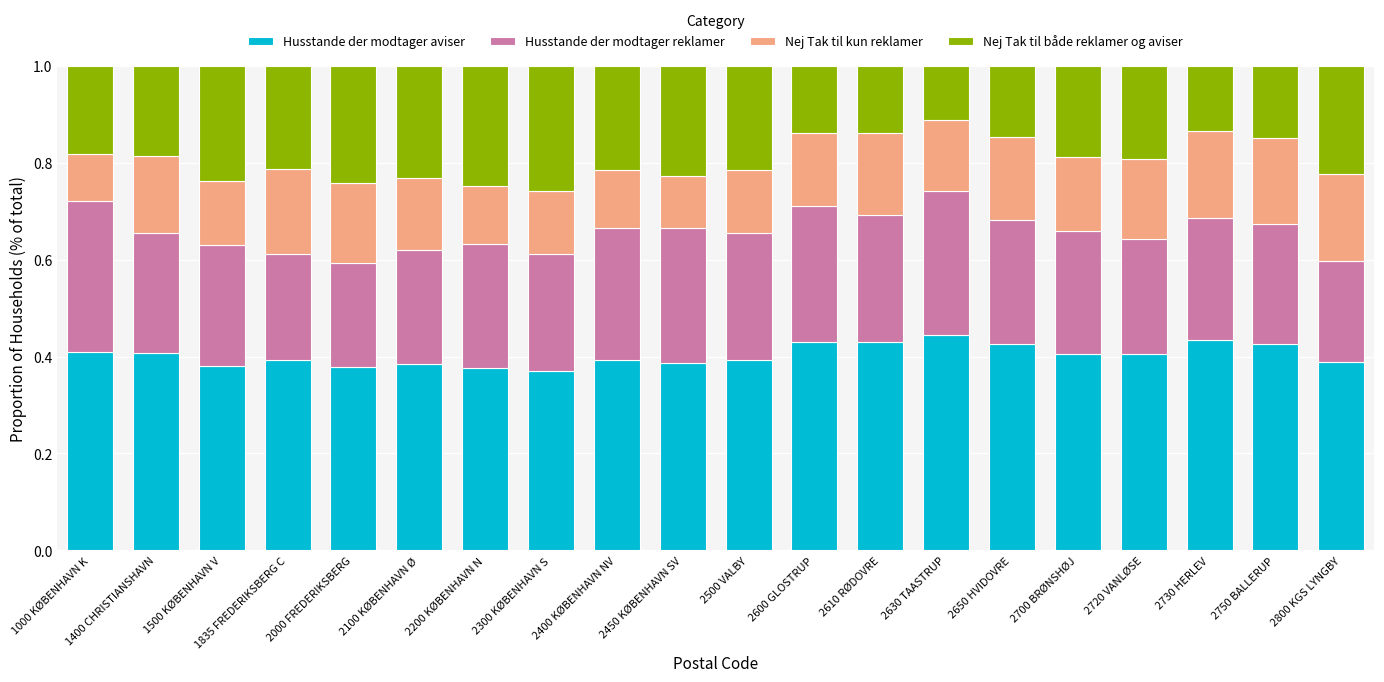

What is the total value across all series at 2650 HVIDOVRE?

1.0